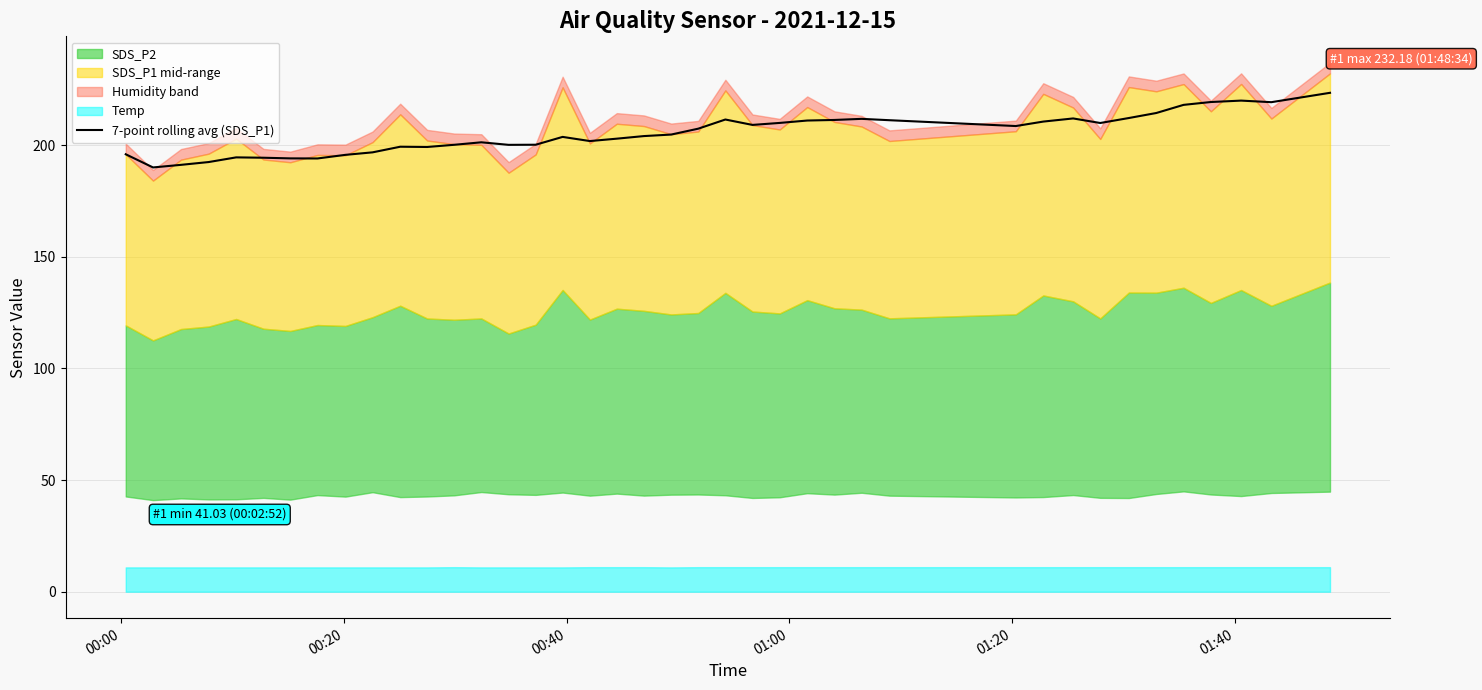

What is the maximum value for 7-point rolling avg (SDS_P1)?

223.5